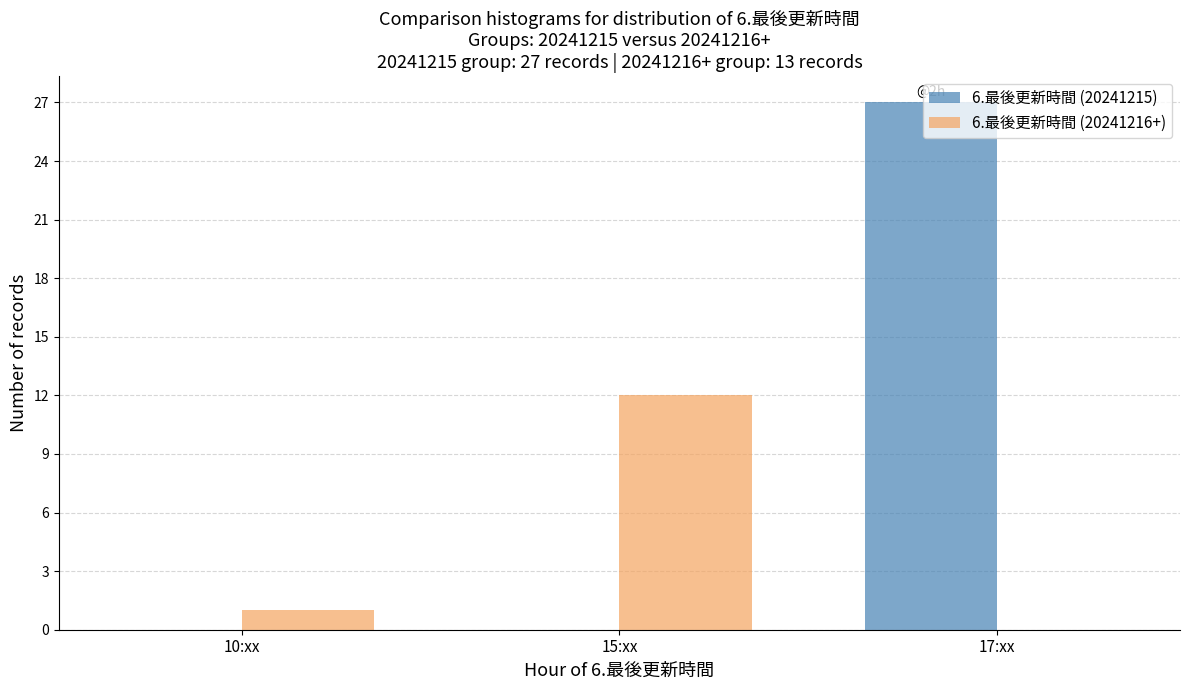

What is the sum of all 6.最後更新時間 (20241215) values?

27